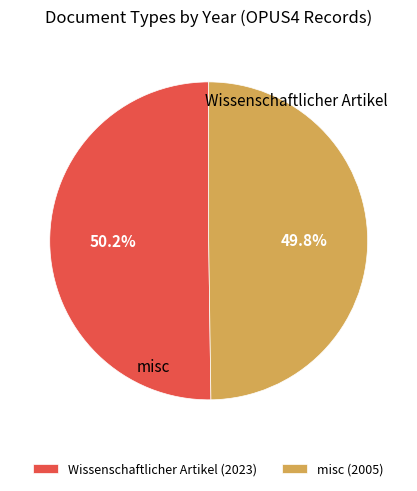

What is the ratio of the value at misc (2005) to the value at Wissenschaftlicher Artikel (2023)?

1.0